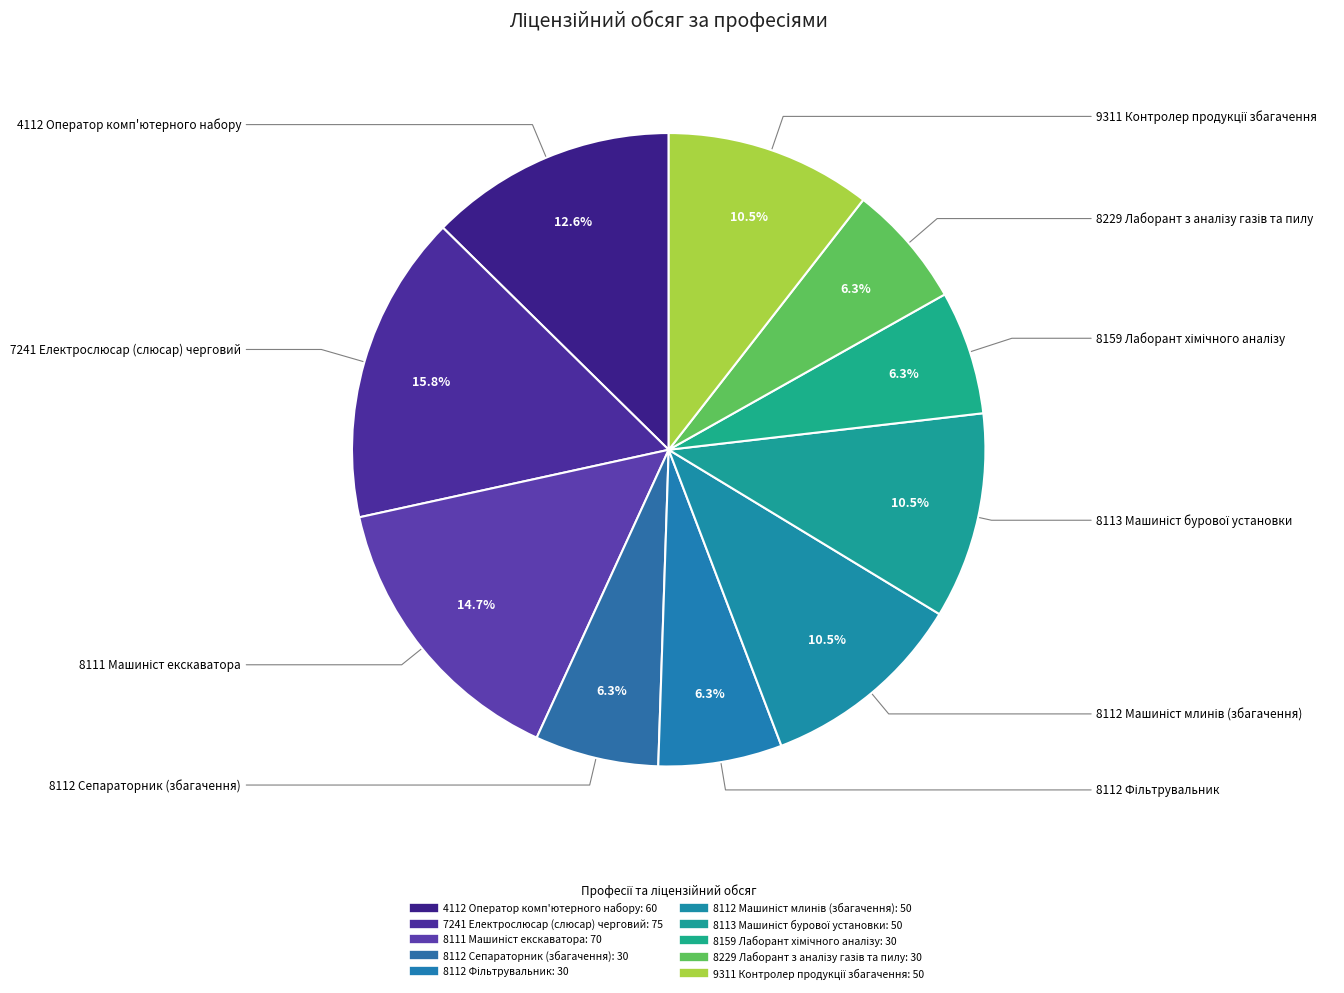

Count the number of slices in the pie.

10